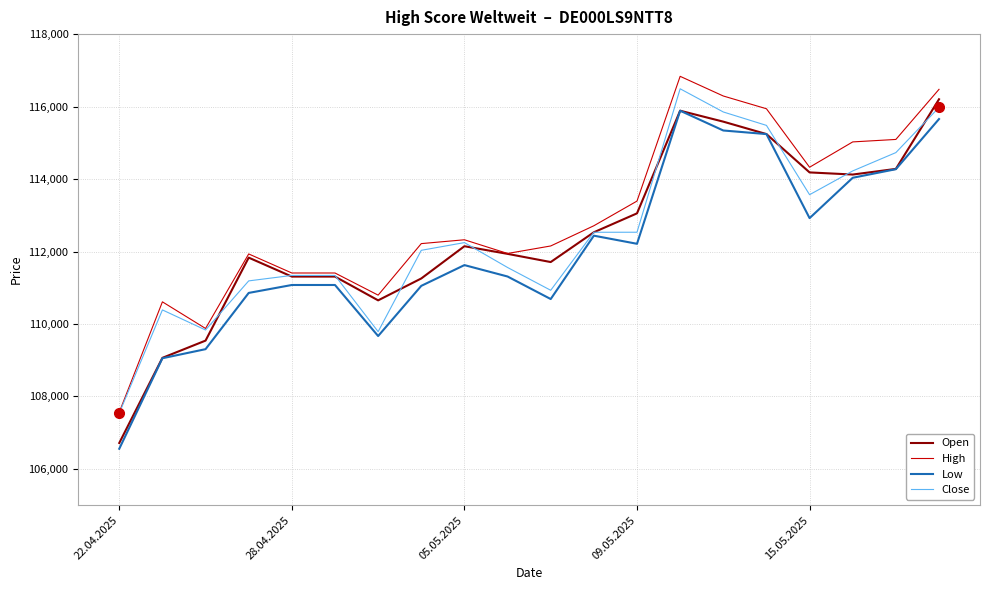

True or false: Low and High cross at least once.

False